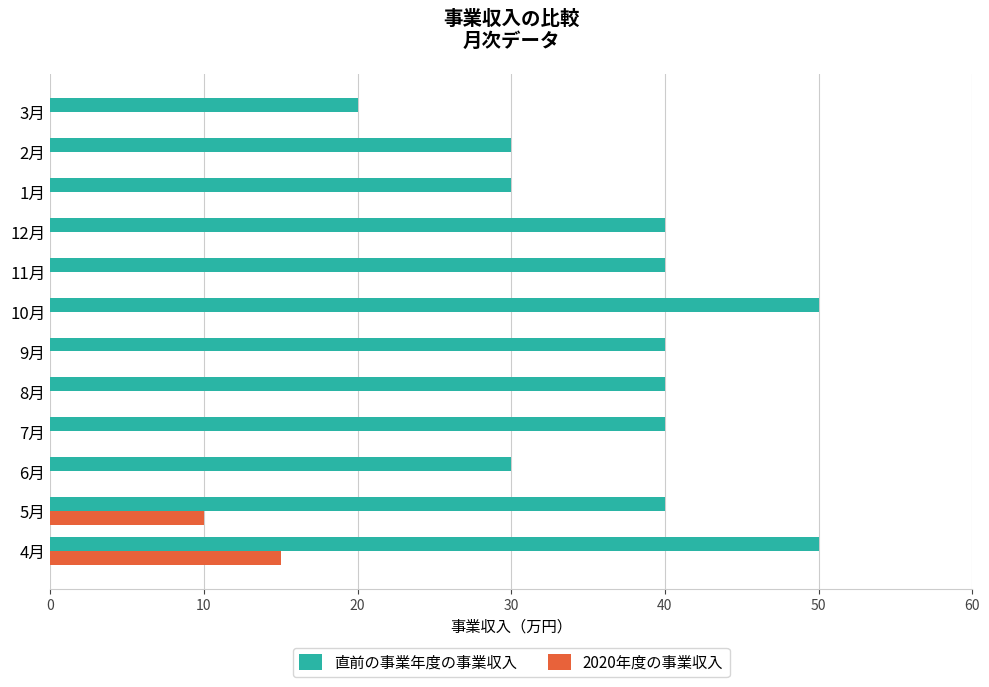

Is the value of 2020年度の事業収入 at 8月 greater than the value of 直前の事業年度の事業収入 at 12月?

No